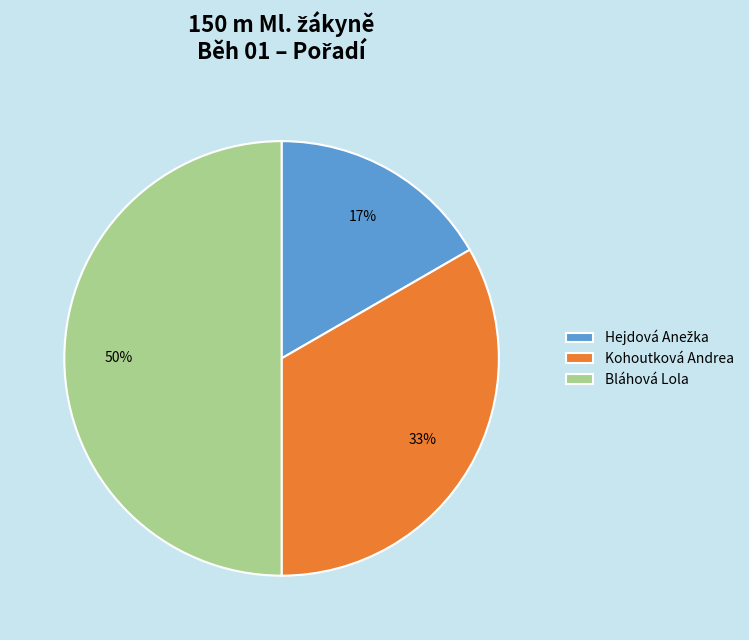

To the nearest percent, what is the difference between the largest and smallest slice percentages?

33%